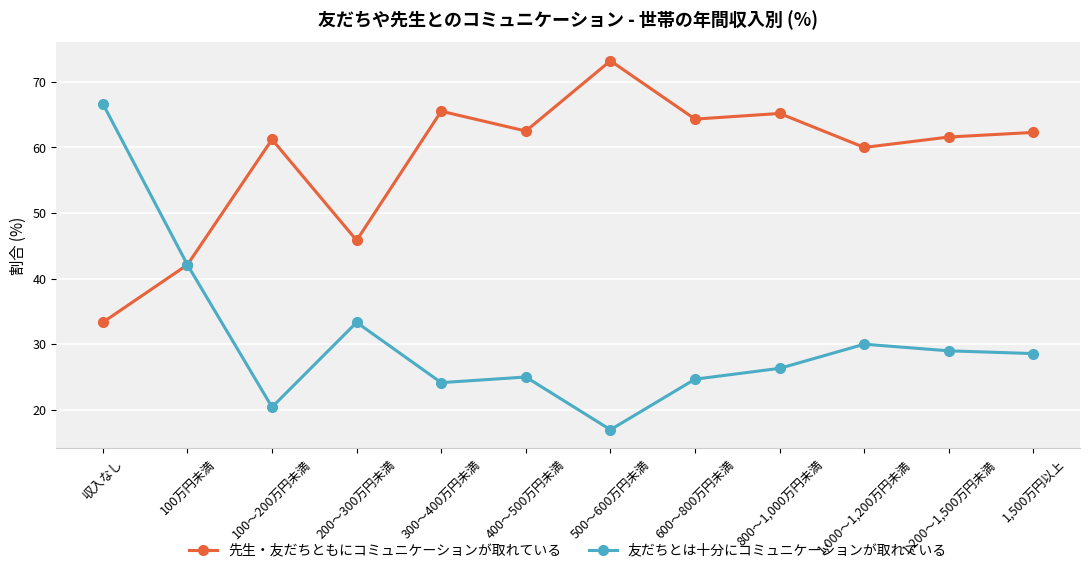

How many data points does each series have?

12